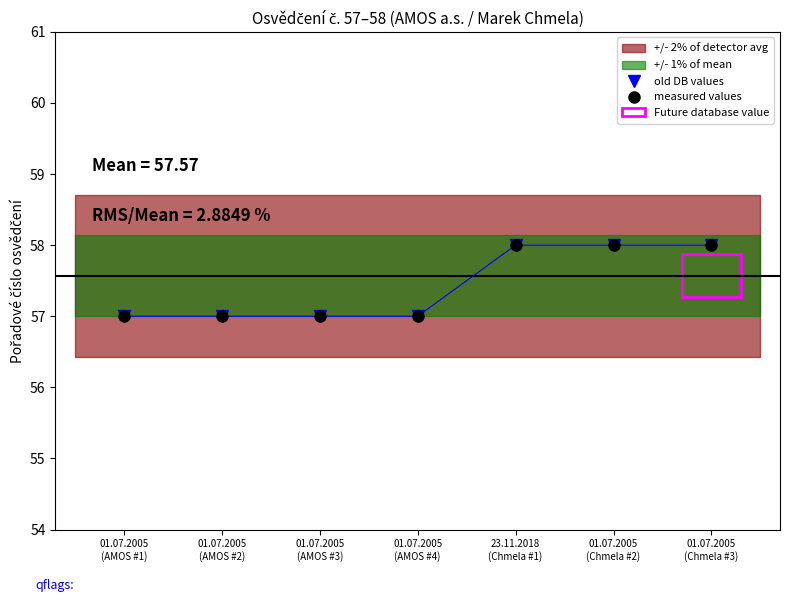

Is this an area chart (filled region under the line)?

No